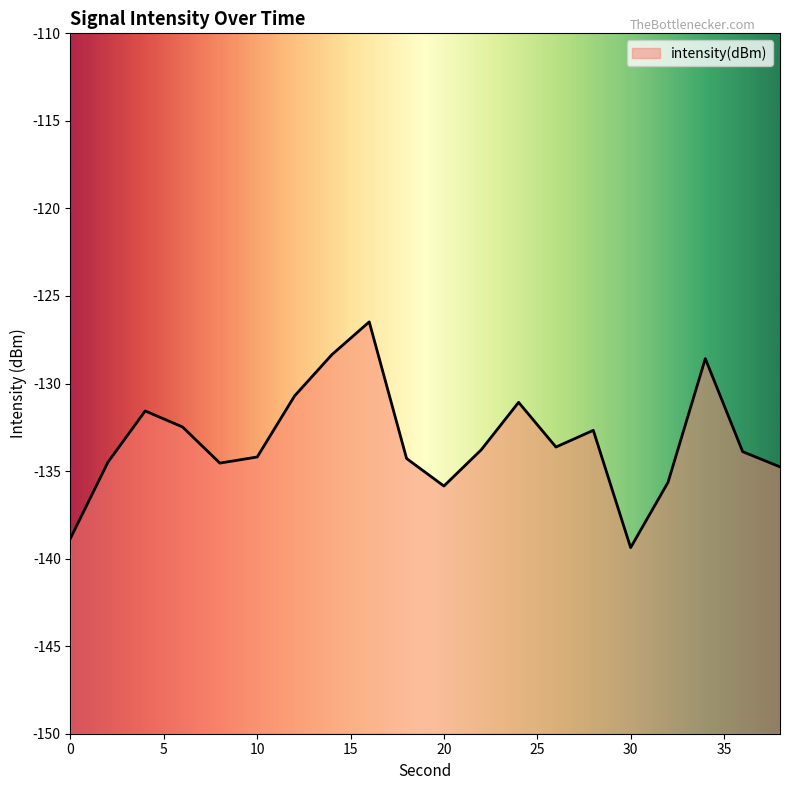

What is the sum of the values at 28 and 26?

-266.3